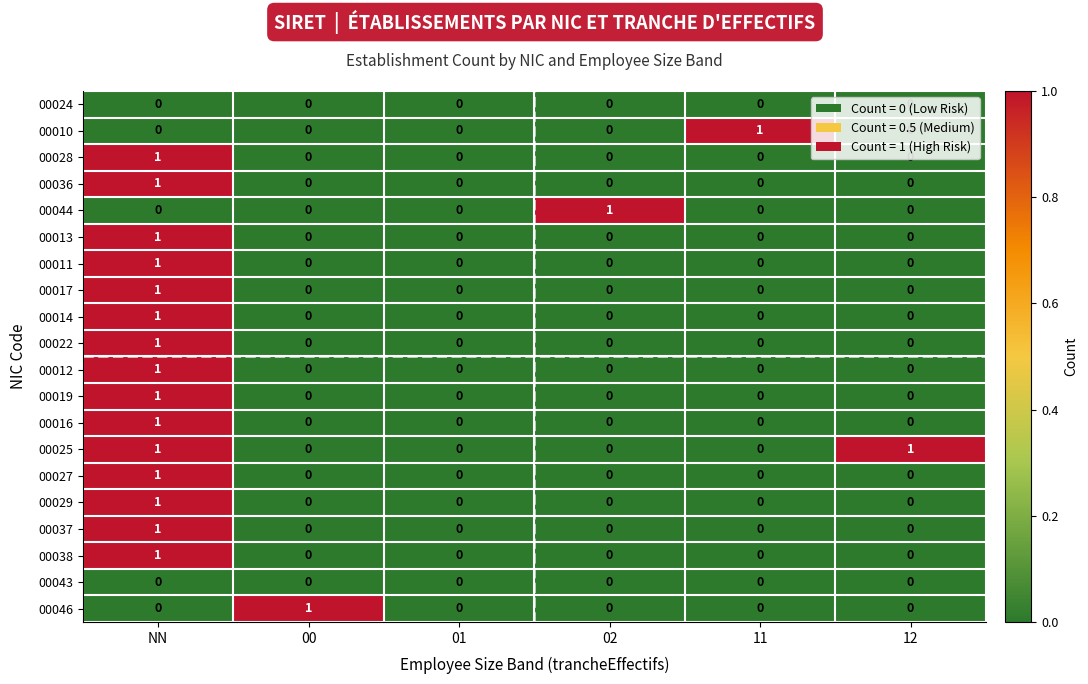

Which category has the highest value in the 00022 series?

NN